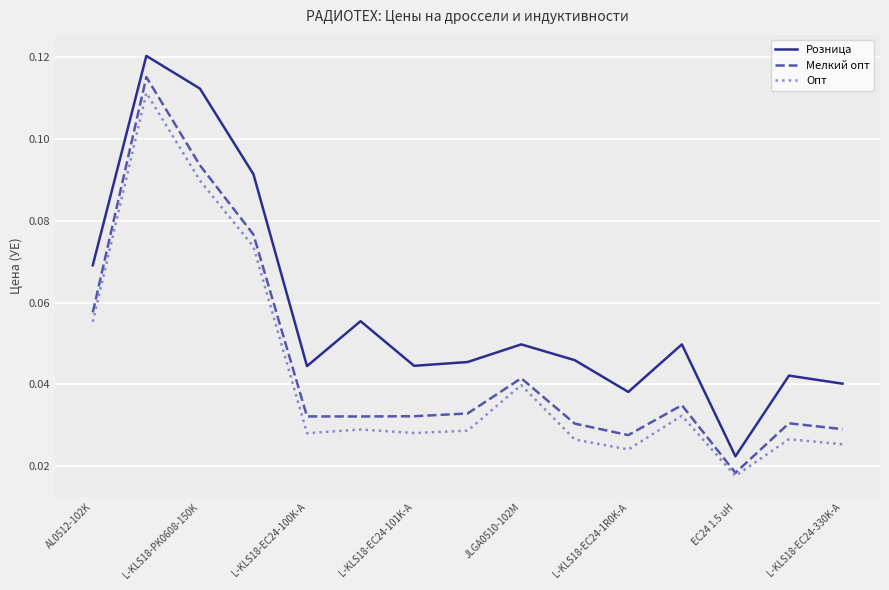

Which series has the largest range (max minus min)?

Розница